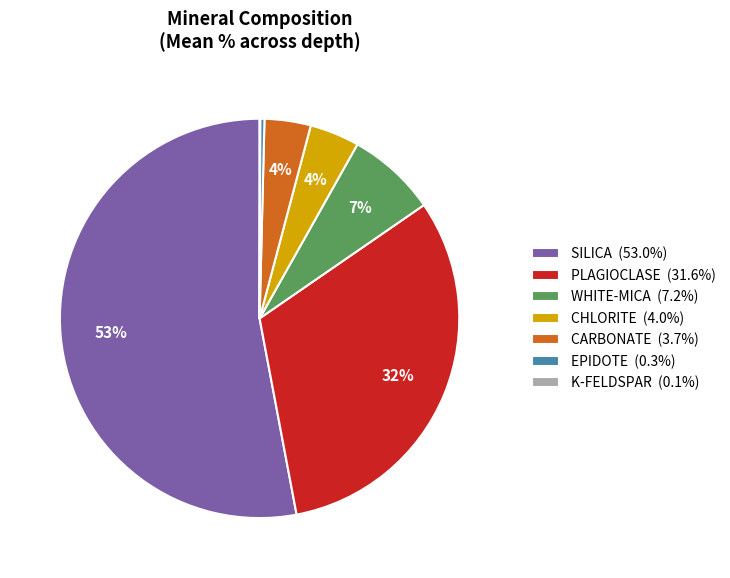

To the nearest percent, what is the difference between the largest and smallest slice percentages?

53%